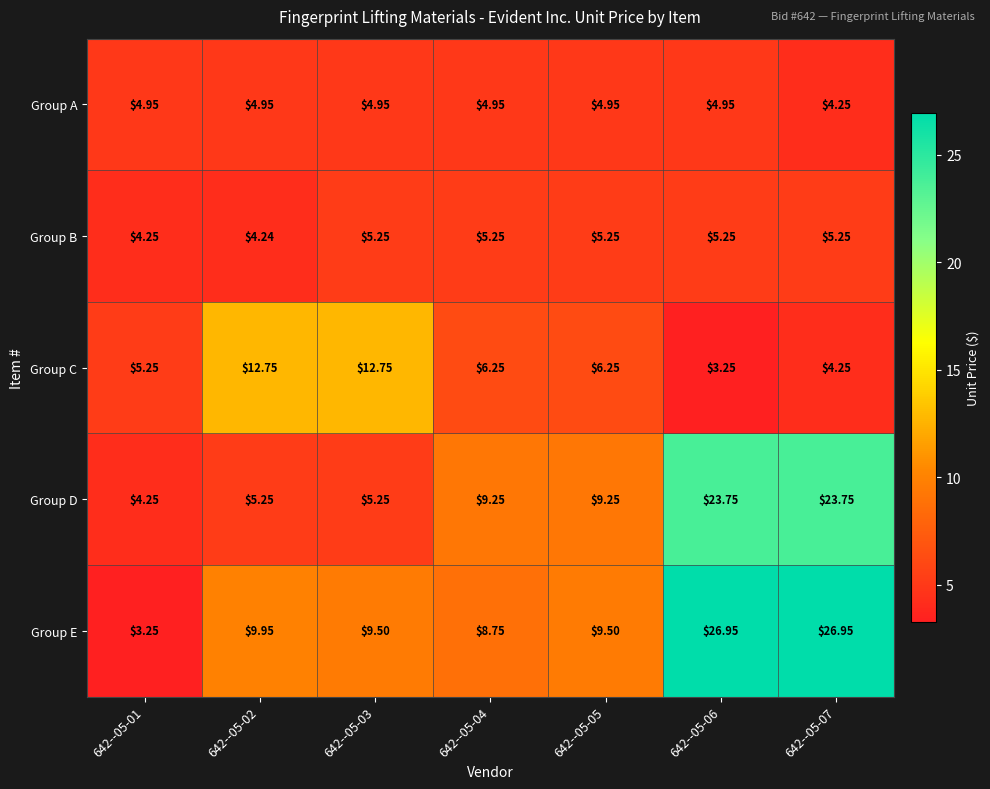

Between 642--05-03 and 642--05-05, which series saw the biggest shift?

Group C